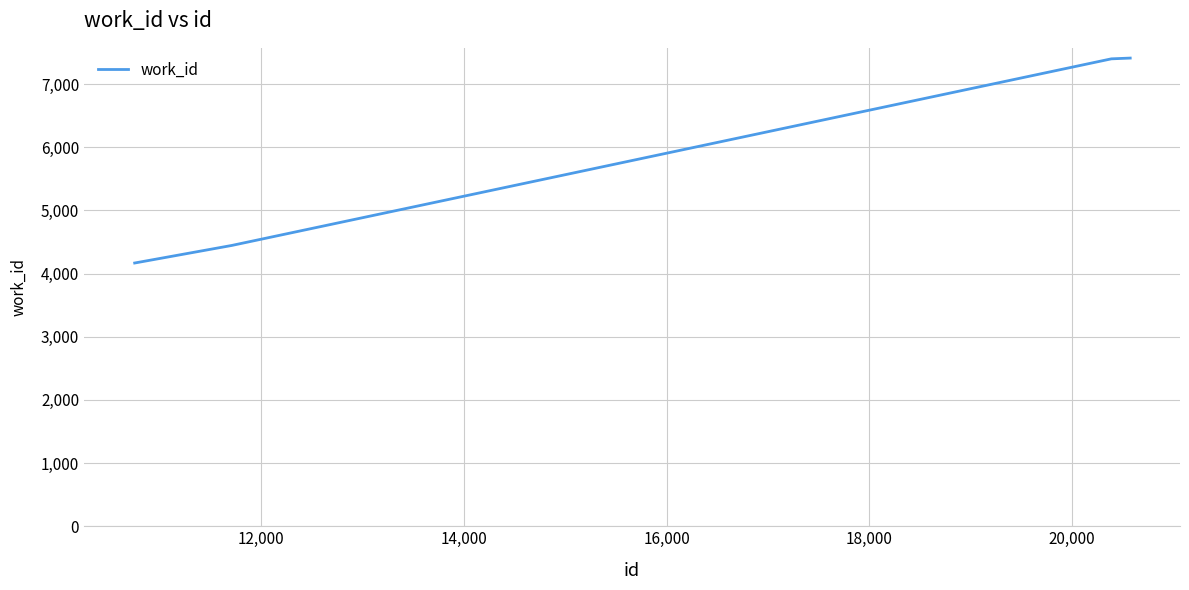

What is the greatest value displayed?

7411